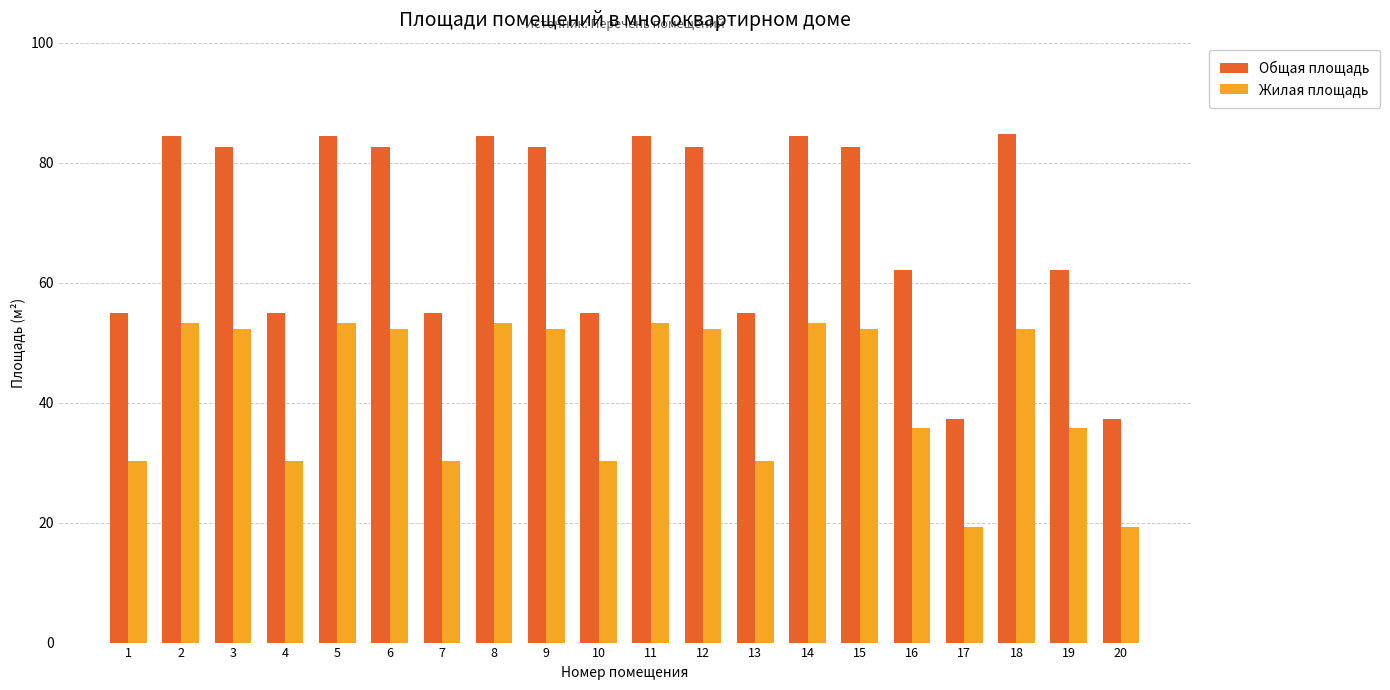

How many bars are there in total?

40